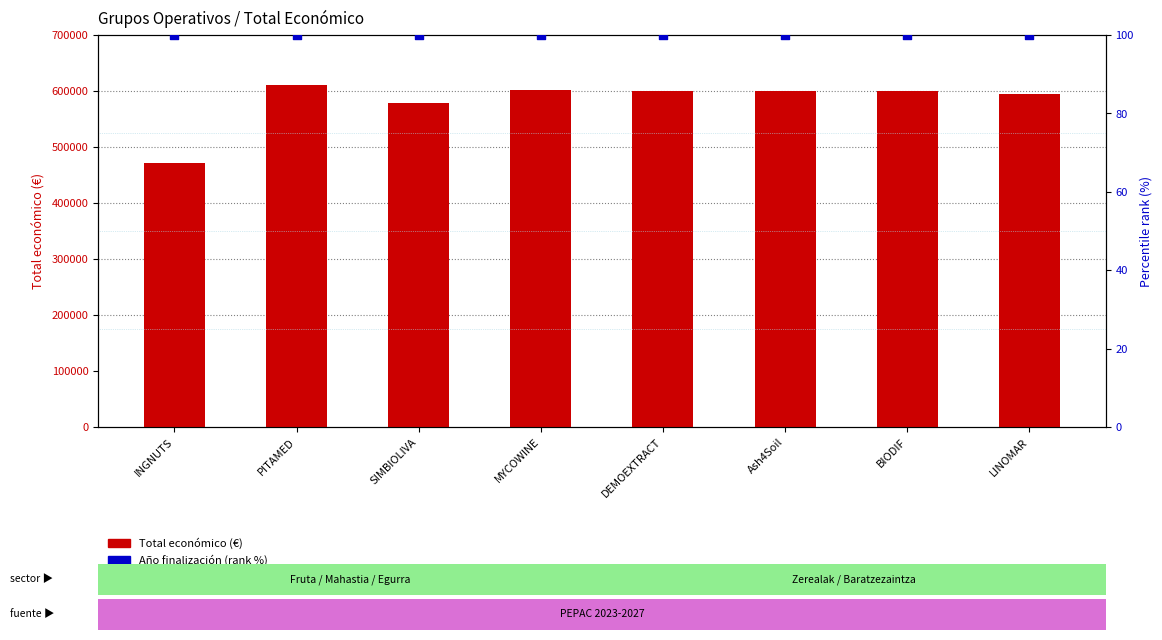

Which series reaches the minimum Y coordinate?

Año finalización rel.